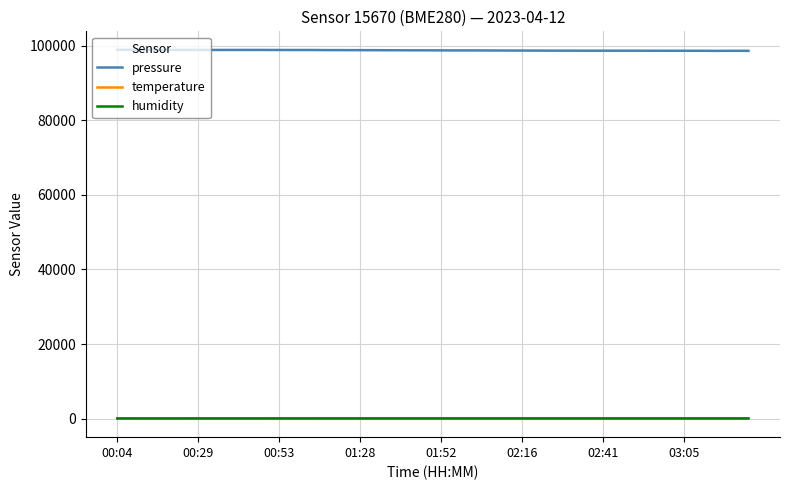

True or false: humidity and pressure intersect in this chart.

False